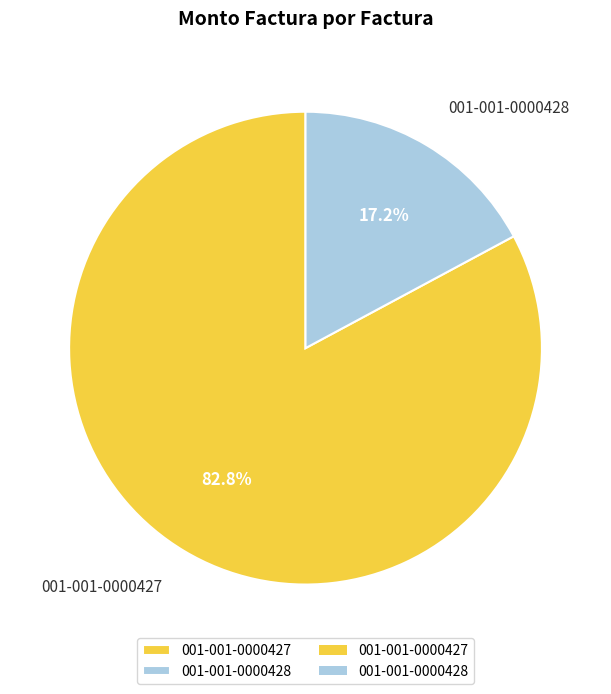

How much of the chart is everything except 001-001-0000427?

17.2%